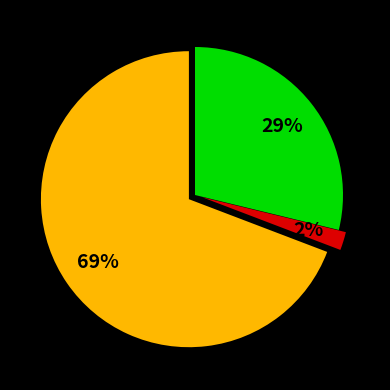

To the nearest percent, what is the average slice percentage?

33%